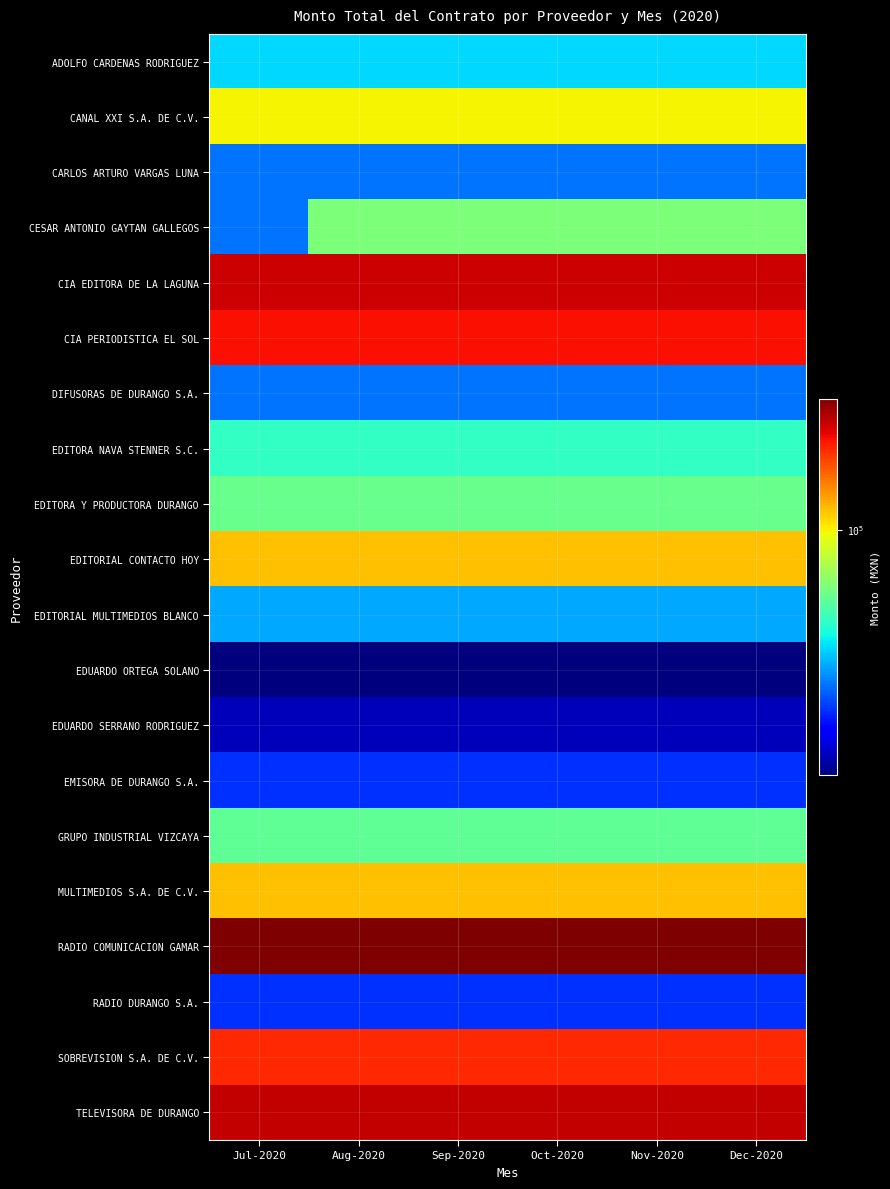

Reading right to left, transcribe all the data shown in this chart.

ADOLFO CARDENAS RODRIGUEZ: Dec-2020=40000	Nov-2020=40000	Oct-2020=40000	Sep-2020=40000	Aug-2020=40000	Jul-2020=40000
CANAL XXI S.A. DE C.V.: Dec-2020=100000	Nov-2020=100000	Oct-2020=100000	Sep-2020=100000	Aug-2020=100000	Jul-2020=100000
CARLOS ARTURO VARGAS LUNA: Dec-2020=30000	Nov-2020=30000	Oct-2020=30000	Sep-2020=30000	Aug-2020=30000	Jul-2020=30000
CESAR ANTONIO GAYTAN GALLEGOS: Dec-2020=64800	Nov-2020=64800	Oct-2020=64800	Sep-2020=64800	Aug-2020=64800	Jul-2020=30000
CIA EDITORA DE LA LAGUNA: Dec-2020=225000	Nov-2020=225000	Oct-2020=225000	Sep-2020=225000	Aug-2020=225000	Jul-2020=225000
CIA PERIODISTICA EL SOL: Dec-2020=200332	Nov-2020=200332	Oct-2020=200332	Sep-2020=200332	Aug-2020=200332	Jul-2020=200332
DIFUSORAS DE DURANGO S.A.: Dec-2020=30160	Nov-2020=30160	Oct-2020=30160	Sep-2020=30160	Aug-2020=30160	Jul-2020=30160
EDITORA NAVA STENNER S.C.: Dec-2020=50000	Nov-2020=50000	Oct-2020=50000	Sep-2020=50000	Aug-2020=50000	Jul-2020=50000
EDITORA Y PRODUCTORA DURANGO: Dec-2020=60000	Nov-2020=60000	Oct-2020=60000	Sep-2020=60000	Aug-2020=60000	Jul-2020=60000
EDITORIAL CONTACTO HOY: Dec-2020=116000	Nov-2020=116000	Oct-2020=116000	Sep-2020=116000	Aug-2020=116000	Jul-2020=116000
EDITORIAL MULTIMEDIOS BLANCO: Dec-2020=35000	Nov-2020=35000	Oct-2020=35000	Sep-2020=35000	Aug-2020=35000	Jul-2020=35000
EDUARDO ORTEGA SOLANO: Dec-2020=15000	Nov-2020=15000	Oct-2020=15000	Sep-2020=15000	Aug-2020=15000	Jul-2020=15000
EDUARDO SERRANO RODRIGUEZ: Dec-2020=17400	Nov-2020=17400	Oct-2020=17400	Sep-2020=17400	Aug-2020=17400	Jul-2020=17400
EMISORA DE DURANGO S.A.: Dec-2020=25000	Nov-2020=25000	Oct-2020=25000	Sep-2020=25000	Aug-2020=25000	Jul-2020=25000
GRUPO INDUSTRIAL VIZCAYA: Dec-2020=58000	Nov-2020=58000	Oct-2020=58000	Sep-2020=58000	Aug-2020=58000	Jul-2020=58000
MULTIMEDIOS S.A. DE C.V.: Dec-2020=116000	Nov-2020=116000	Oct-2020=116000	Sep-2020=116000	Aug-2020=116000	Jul-2020=116000
RADIO COMUNICACION GAMAR: Dec-2020=275000	Nov-2020=275000	Oct-2020=275000	Sep-2020=275000	Aug-2020=275000	Jul-2020=275000
RADIO DURANGO S.A.: Dec-2020=25000	Nov-2020=25000	Oct-2020=25000	Sep-2020=25000	Aug-2020=25000	Jul-2020=25000
SOBREVISION S.A. DE C.V.: Dec-2020=184920	Nov-2020=184920	Oct-2020=184920	Sep-2020=184920	Aug-2020=184920	Jul-2020=184920
TELEVISORA DE DURANGO: Dec-2020=230000	Nov-2020=230000	Oct-2020=230000	Sep-2020=230000	Aug-2020=230000	Jul-2020=230000